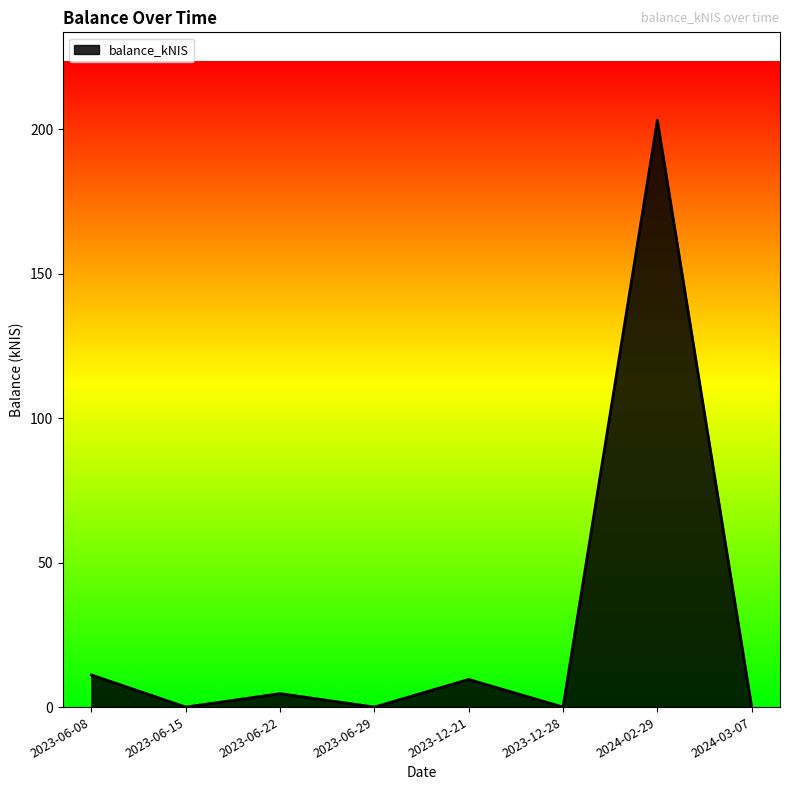

Where is the first local maximum?

2023-06-22